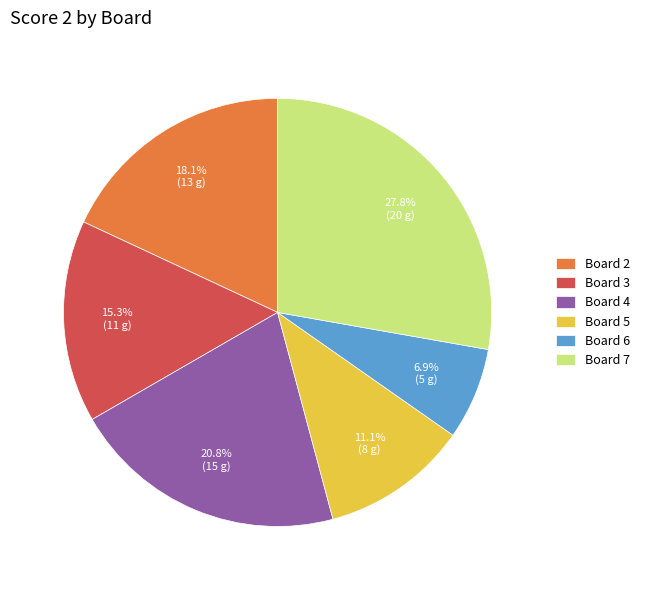

To the nearest percent, what is the average slice percentage?

17%